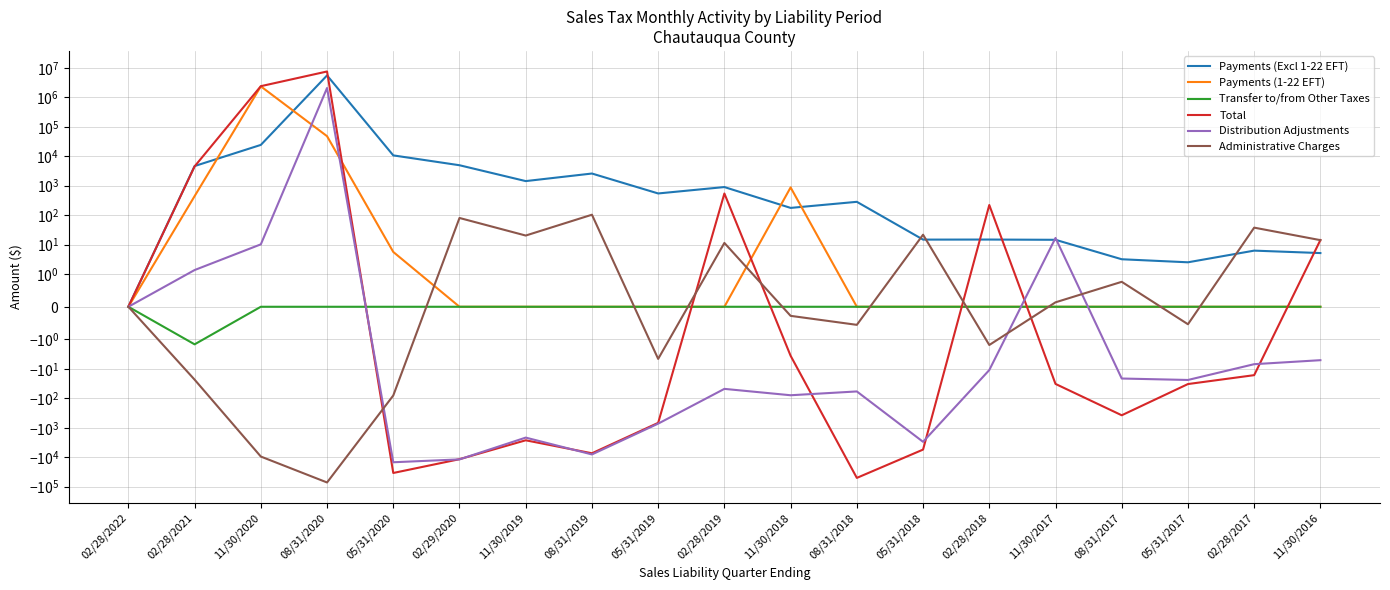

How many intersections are there between Distribution Adjustments and Payments (1-22 EFT)?

4